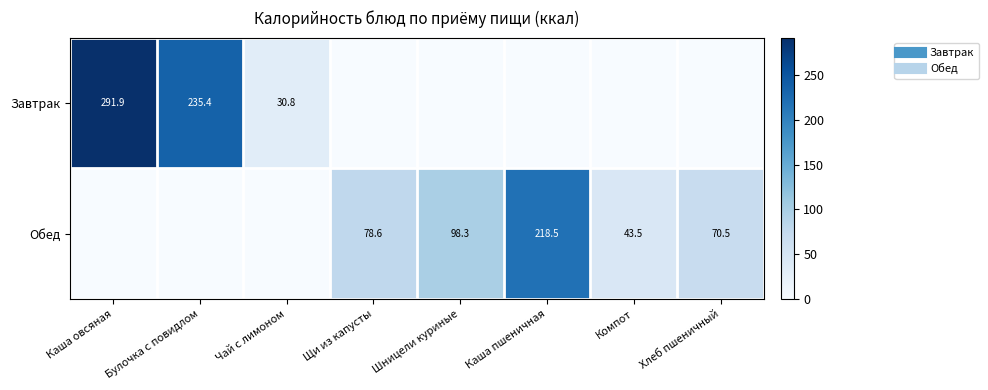

What is the sum of the Обед values at Хлеб пшеничный and Шницели куриные?

168.8